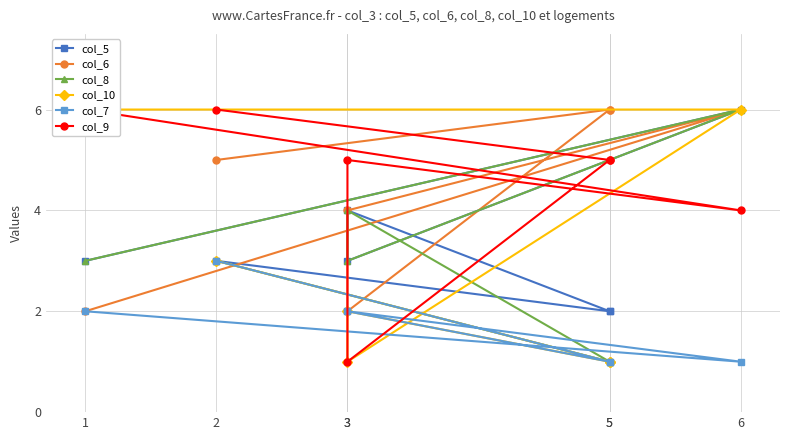

What is the spread (max minus min) of values at 5?

5